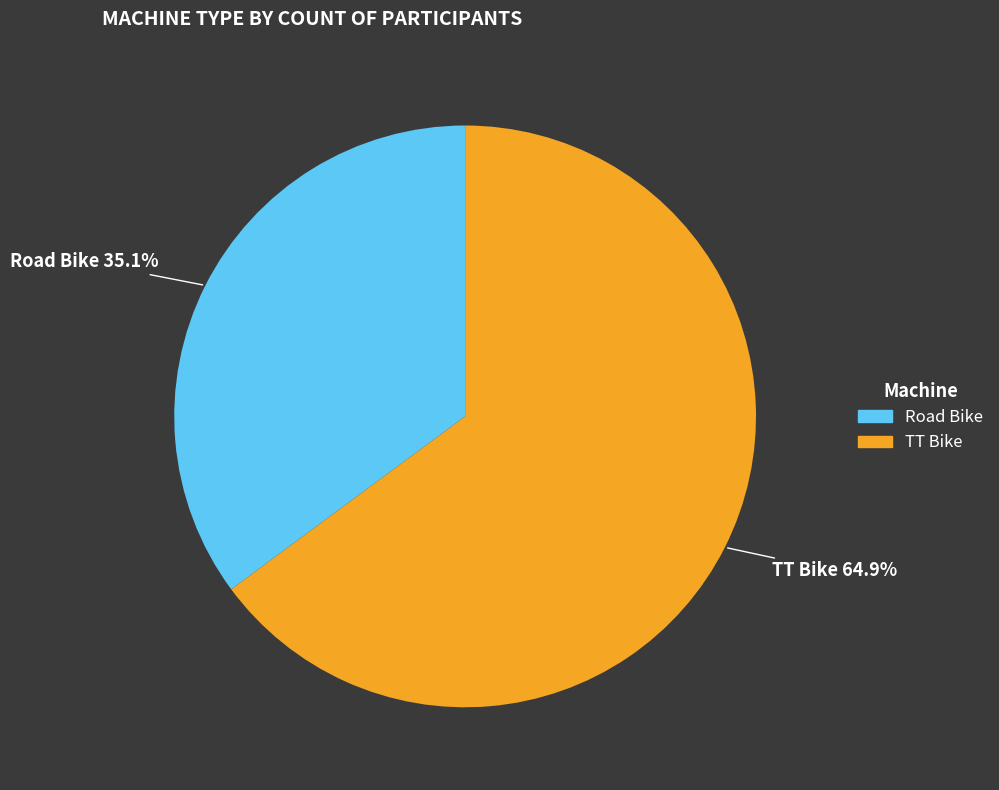

Is there a majority slice in this chart?

Yes